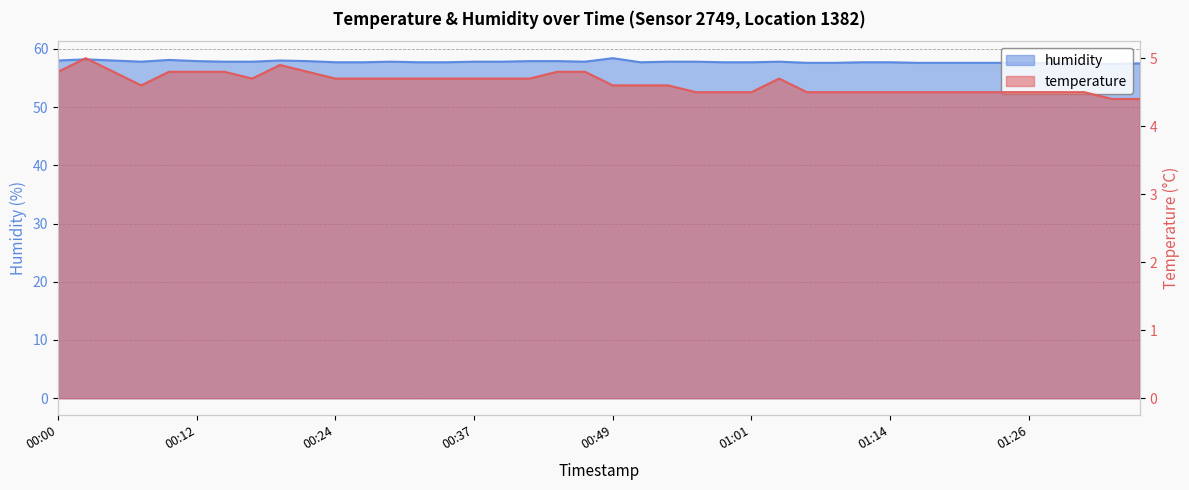

What is the label of the 1st point from the left?

00:00